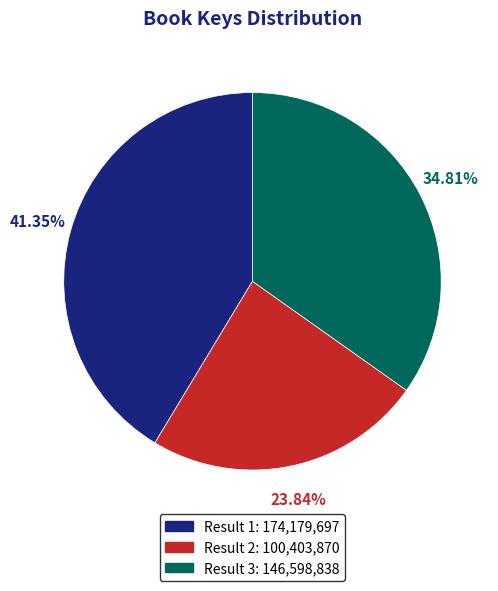

Is there a majority slice in this chart?

No